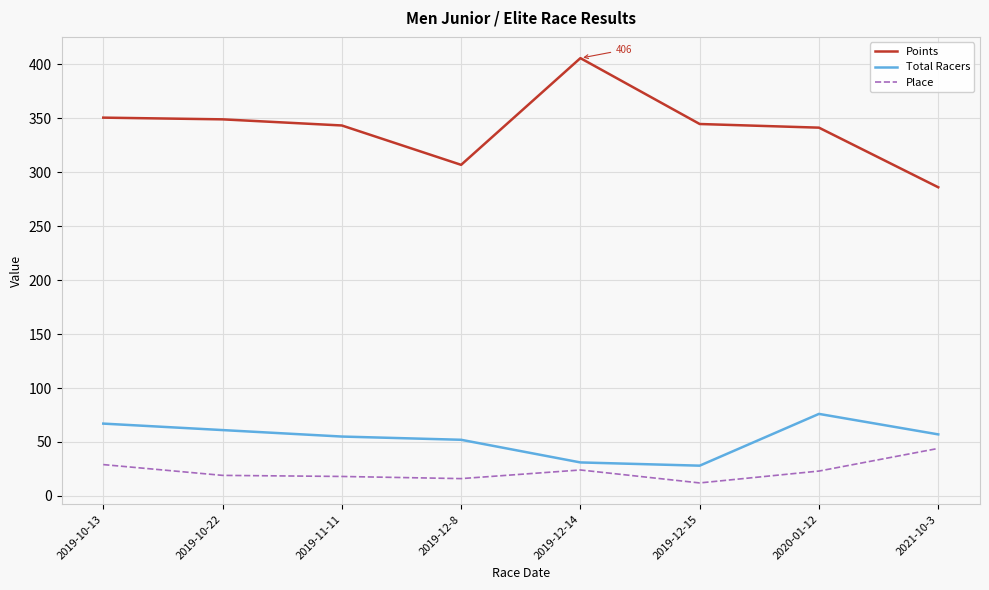

At which label does Total Racers first exceed 57?

2019-10-13